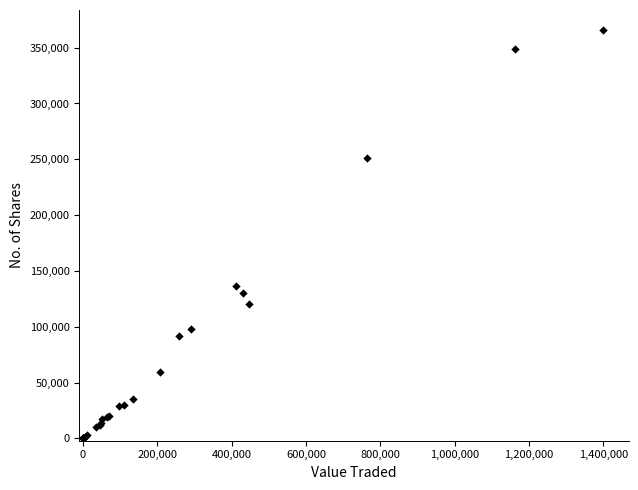

What Y value in the scatter plot is closest to 182728?

136700